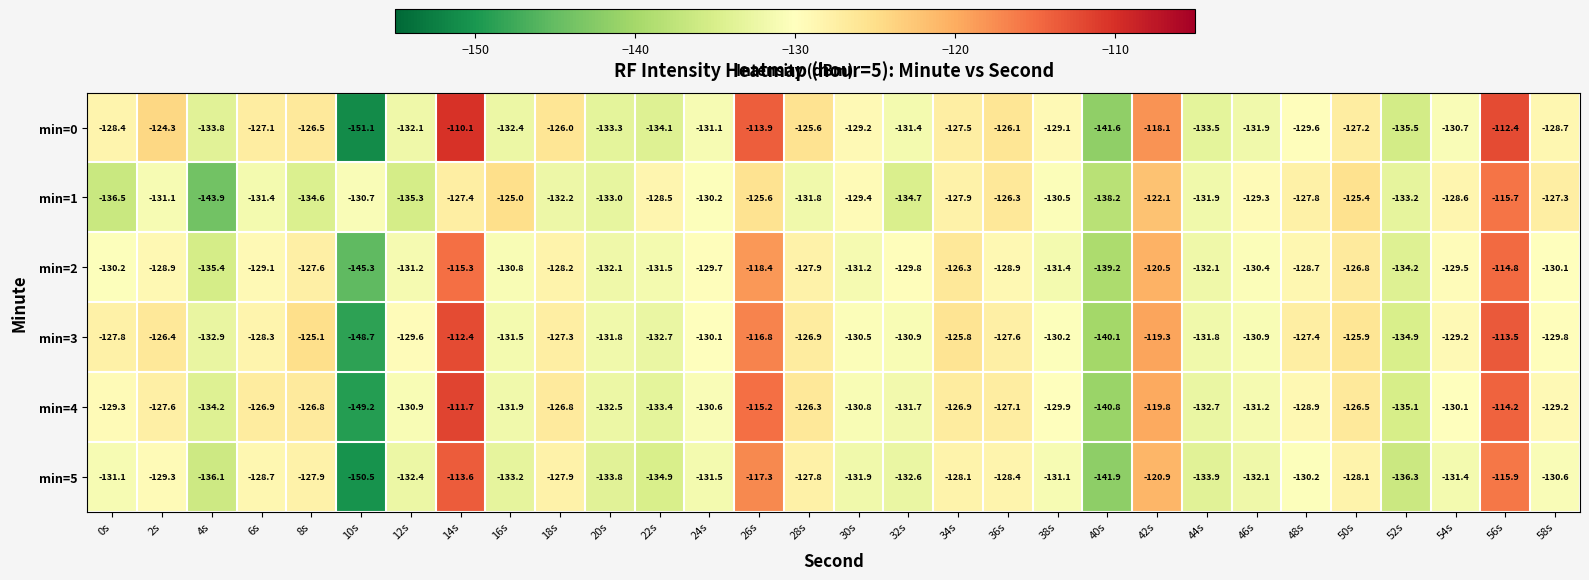

What is the difference between the highest and lowest values at 44s?

2.1